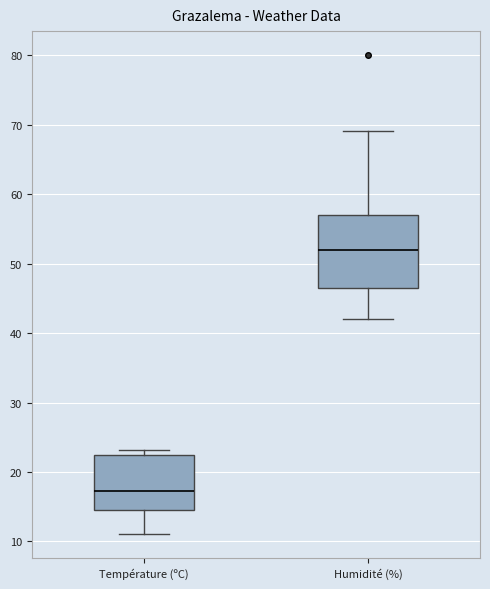

Reading left to right, transcribe this box plot: for each box, give where its median line is, the range the box spans, and where its two whiskers end, as read against the y-axis. The values are not printed on the chart, so give them approximately, as read against the axis.

Température (ºC): median 17, box 15 to 22, whiskers 11 to 23
Humidité (%): median 52, box 47 to 57, whiskers 42 to 69